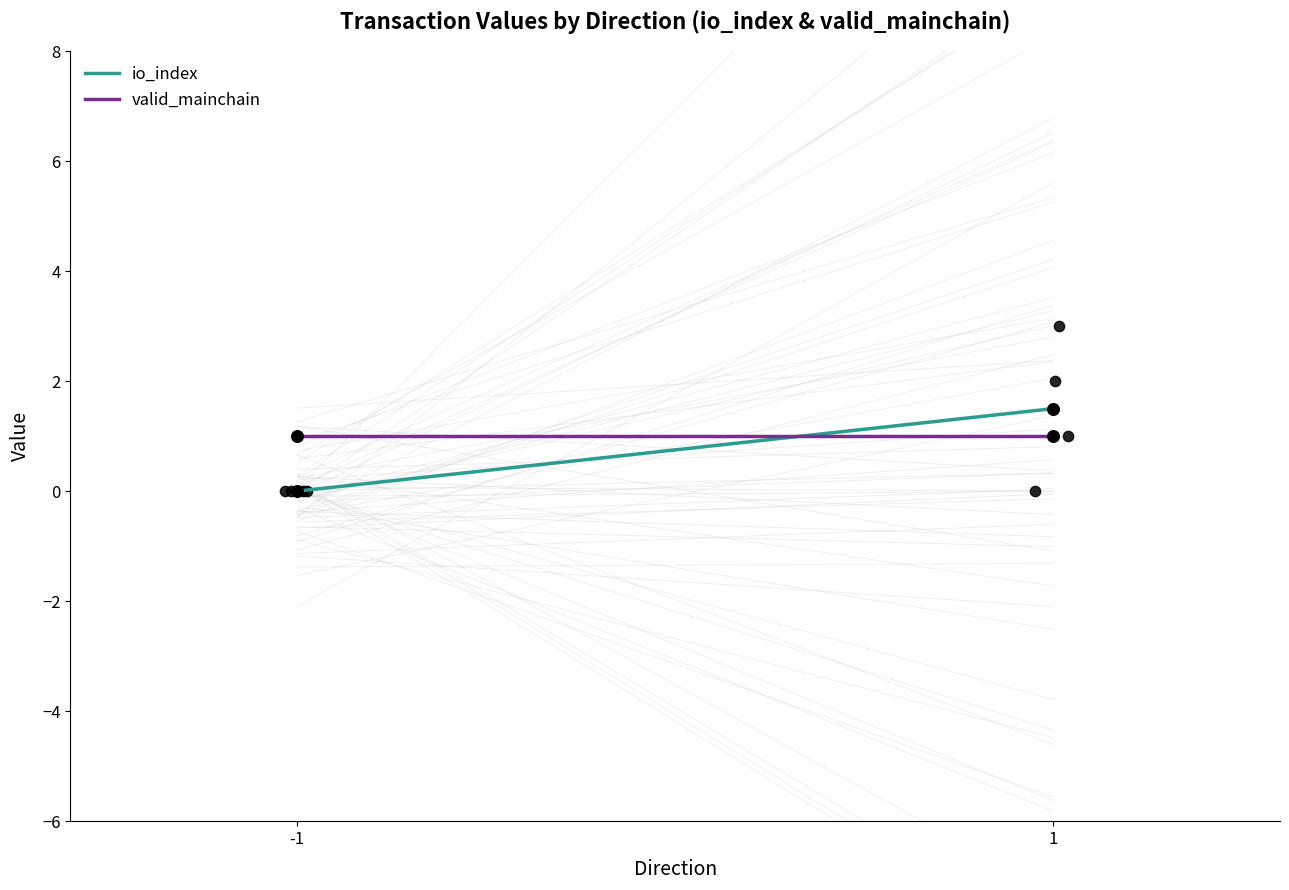

Which series has the widest spread of Y values?

io_index